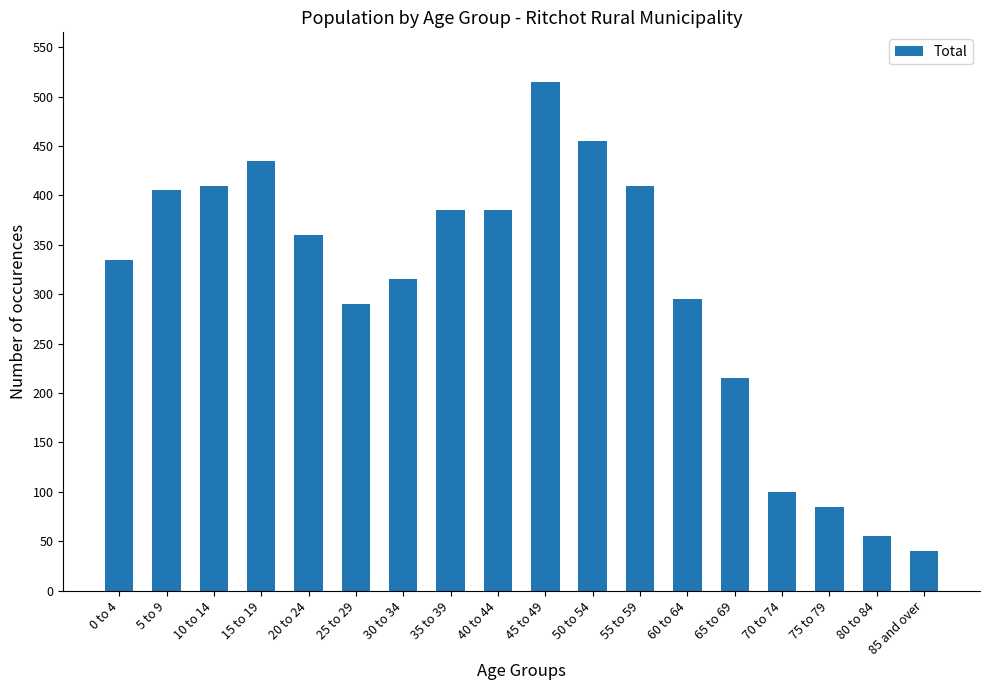

Approximately how many times larger is the value at 25 to 29 compared to 50 to 54?

0.6